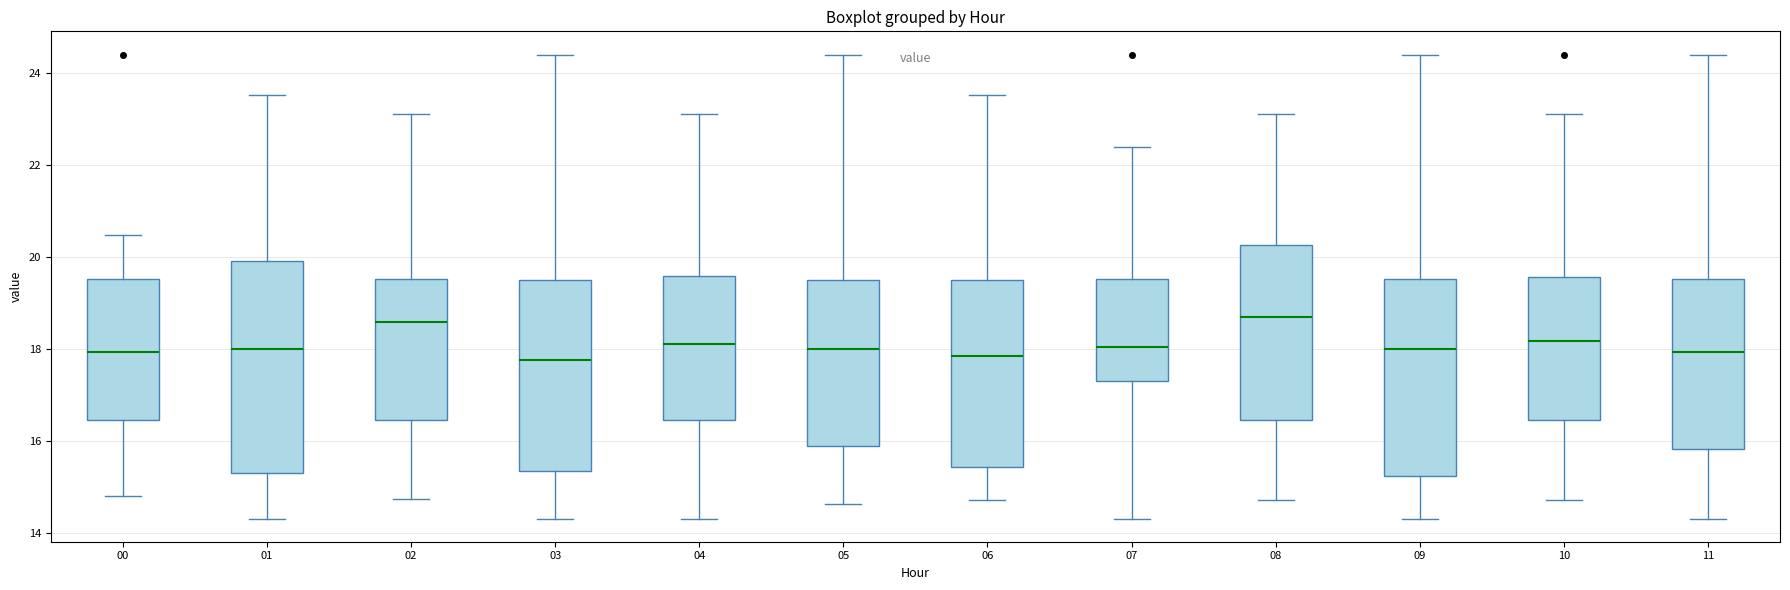

Reading left to right, transcribe this box plot: for each box, give where its median line is, the range the box spans, and where its two whiskers end, as read against the y-axis. The values are not printed on the chart, so give them approximately, as read against the axis.

00: median 18.0, box 16.4 to 19.6, whiskers 14.8 to 20.4
01: median 18.0, box 15.4 to 20.0, whiskers 14.4 to 23.6
02: median 18.6, box 16.4 to 19.6, whiskers 14.8 to 23.2
03: median 17.8, box 15.4 to 19.6, whiskers 14.4 to 24.4
04: median 18.2, box 16.4 to 19.6, whiskers 14.4 to 23.2
05: median 18.0, box 16.0 to 19.4, whiskers 14.6 to 24.4
06: median 17.8, box 15.4 to 19.6, whiskers 14.8 to 23.6
07: median 18.0, box 17.4 to 19.6, whiskers 14.4 to 22.4
08: median 18.8, box 16.4 to 20.2, whiskers 14.8 to 23.2
09: median 18.0, box 15.2 to 19.6, whiskers 14.4 to 24.4
10: median 18.2, box 16.4 to 19.6, whiskers 14.8 to 23.2
11: median 18.0, box 15.8 to 19.6, whiskers 14.4 to 24.4